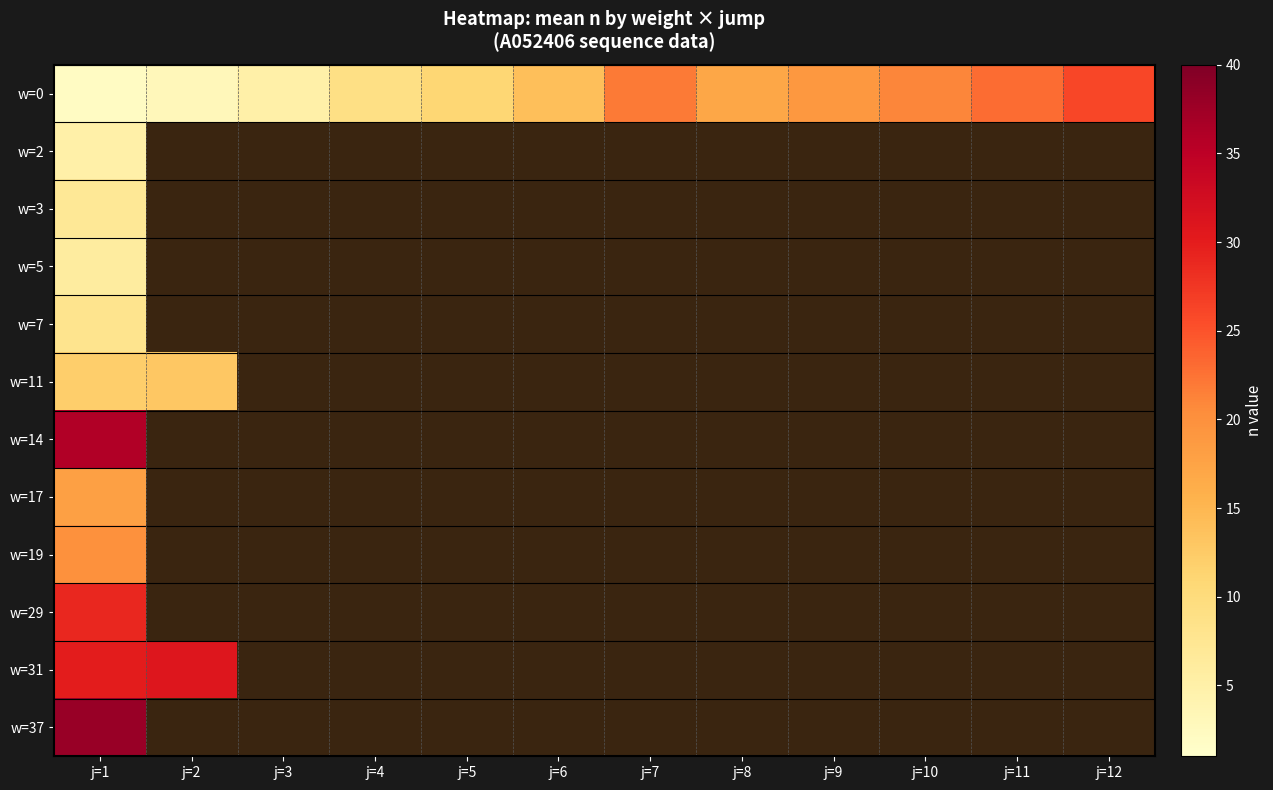

At j=8, list the series in order from largest to smallest.

w=0, w=2, w=3, w=5, w=7, w=11, w=14, w=17, w=19, w=29, w=31, w=37